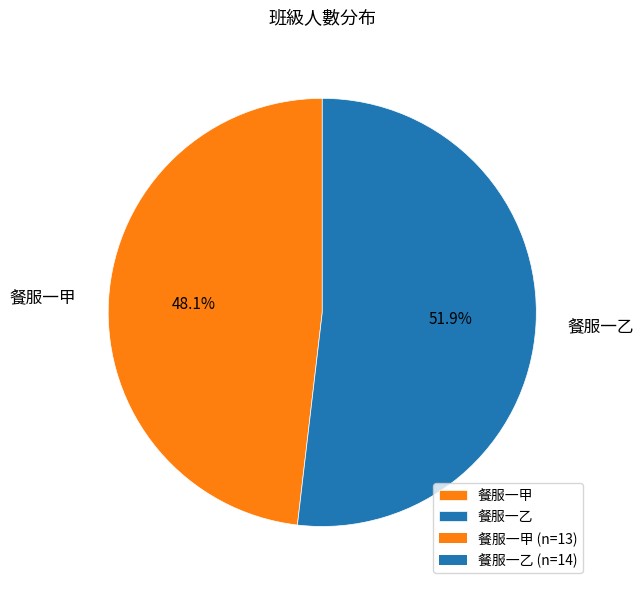

To the nearest percent, what portion does 餐服一乙 represent?

52%